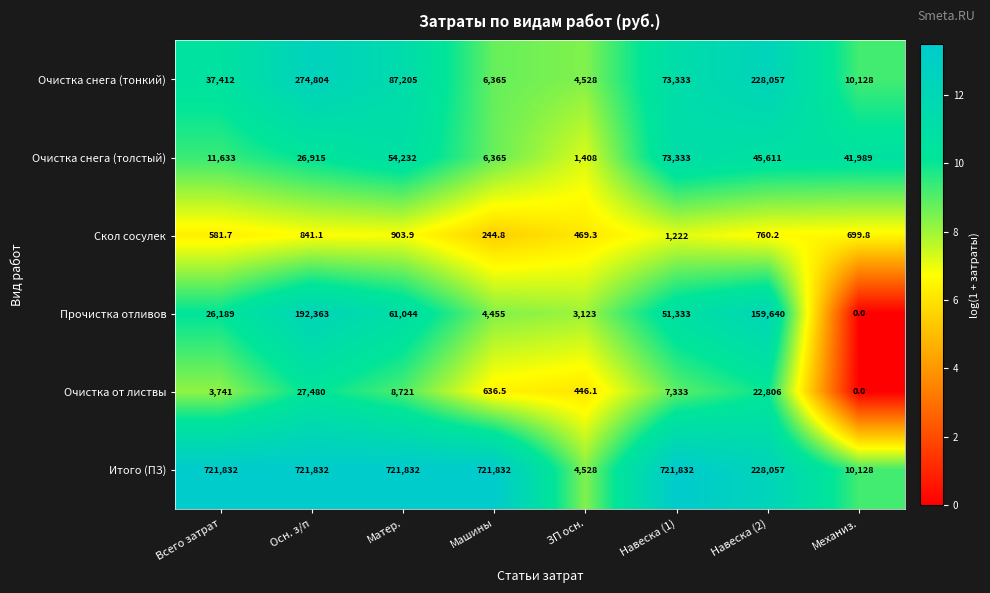

What is the sum of the Очистка от листвы values at Навеска (2) and Машины?

23442.5